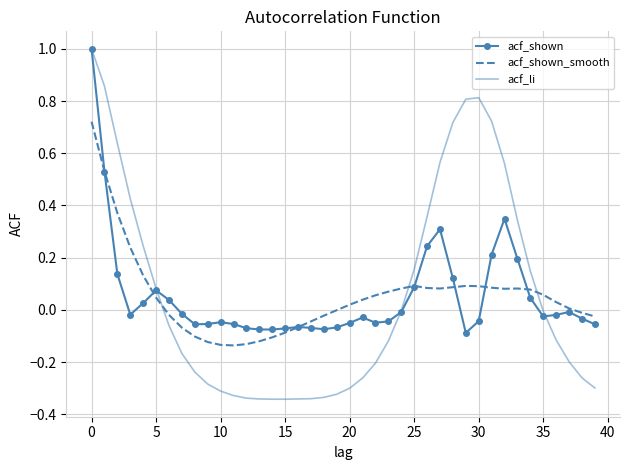

How many times do acf_li and acf_shown_smooth cross each other?

3